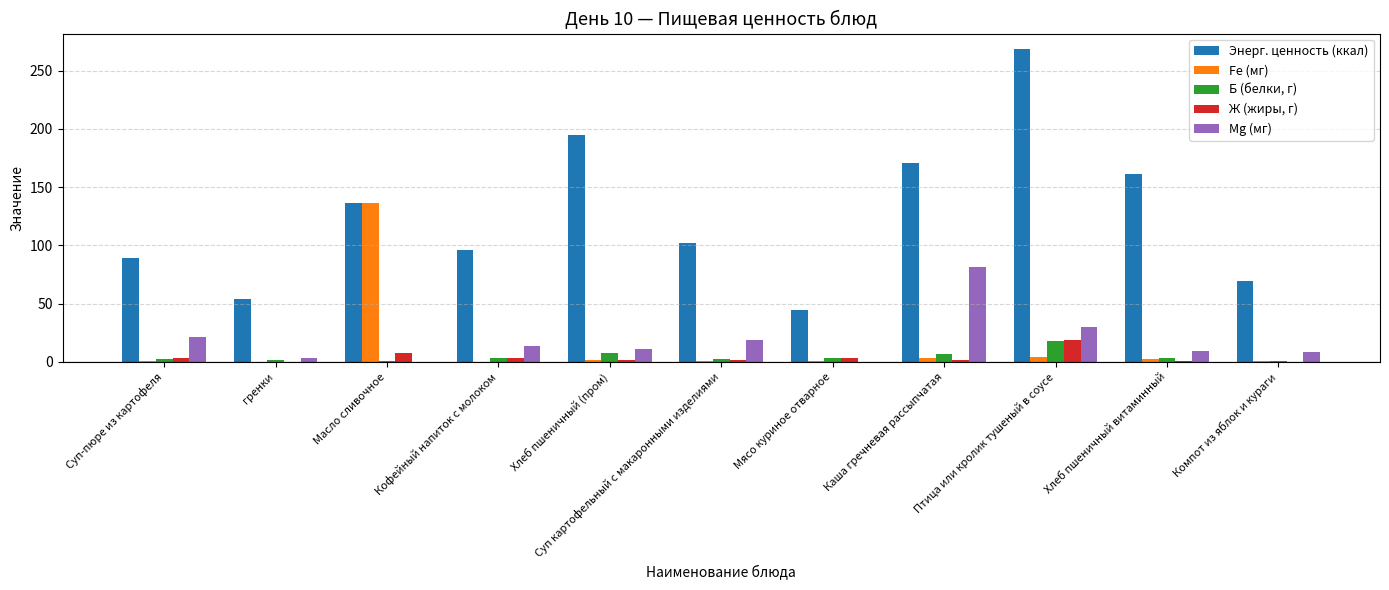

Count the number of data series in this chart.

5